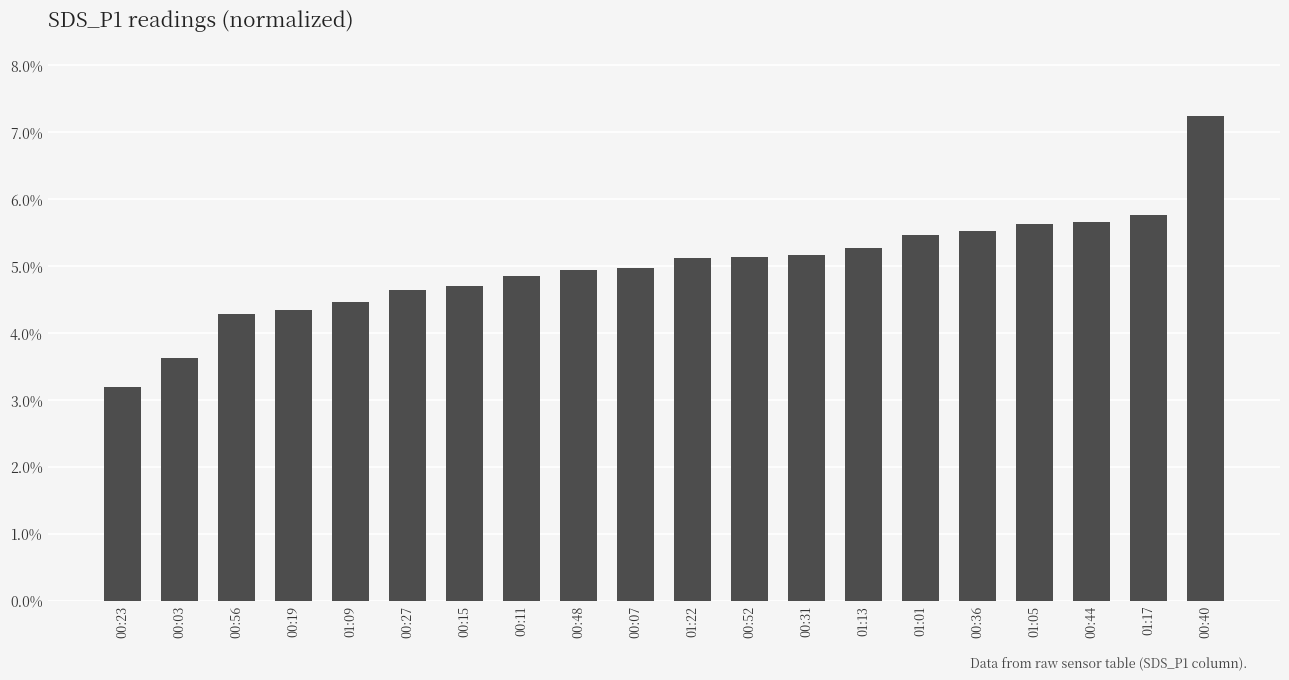

Reading right to left, what are all the values shown in this chart?

00:40=0.1	01:17=0.1	00:44=0.1	01:05=0.1	00:36=0.1	01:01=0.1	01:13=0.1	00:31=0.1	00:52=0.1	01:22=0.1	00:07=0.0	00:48=0.0	00:11=0.0	00:15=0.0	00:27=0.0	01:09=0.0	00:19=0.0	00:56=0.0	00:03=0.0	00:23=0.0